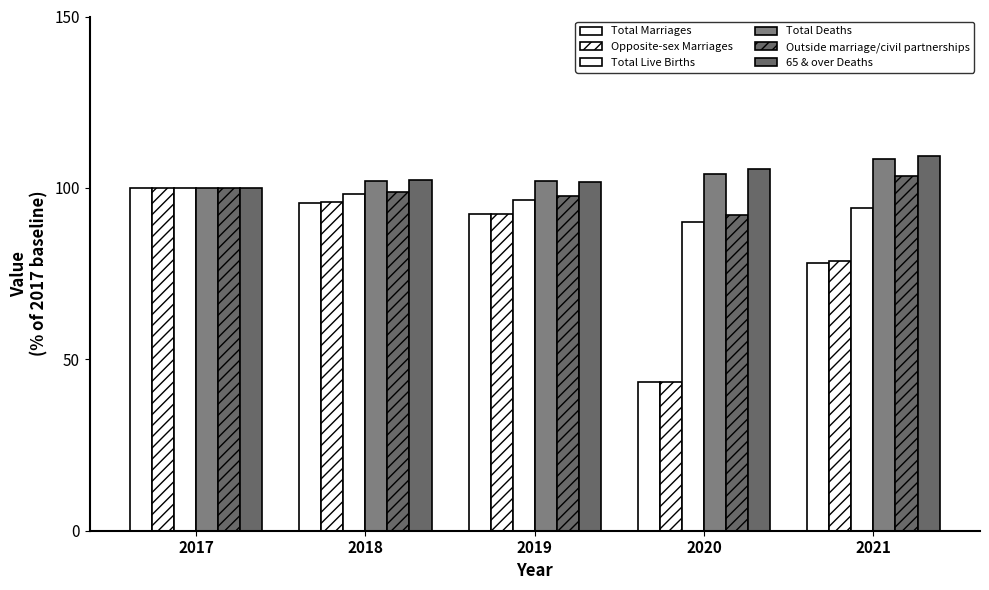

The value of Total Marriages at 2019 is 92.2. True or false?

True